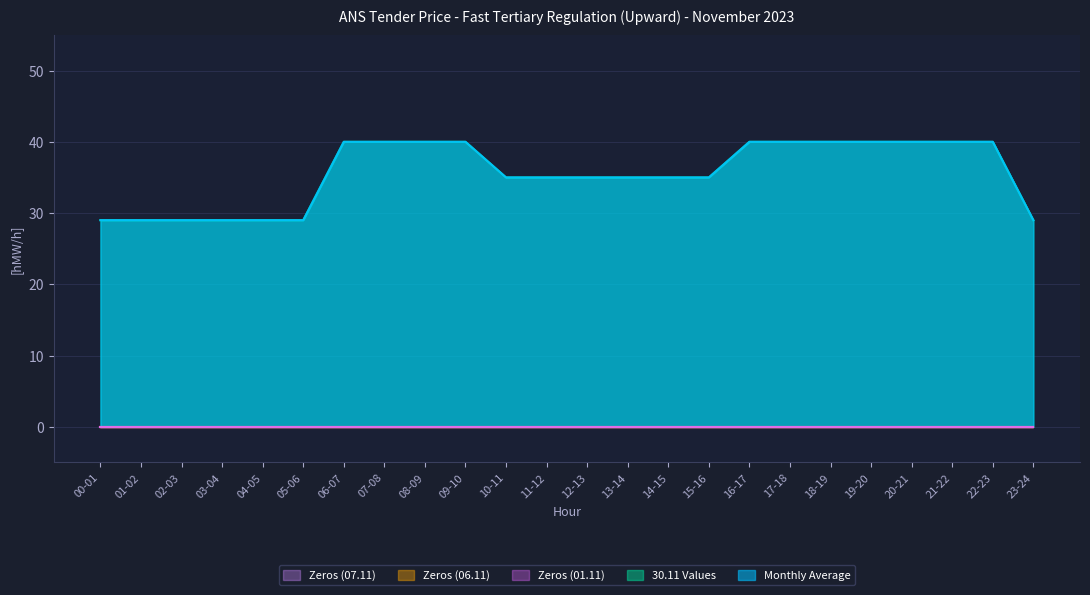

Which series has the largest total across all categories?

Monthly Average